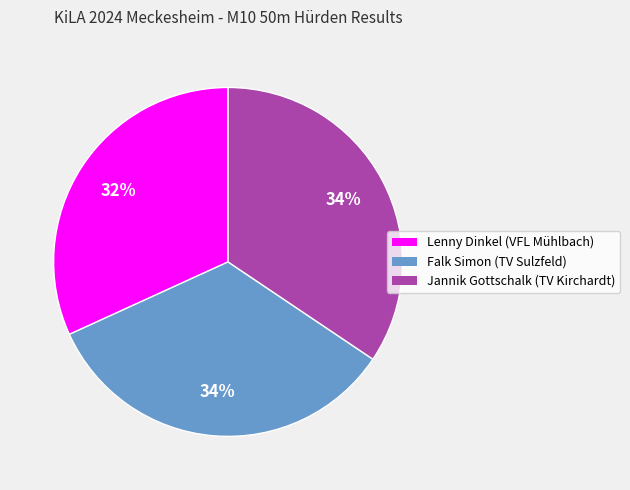

True or false: Lenny Dinkel (VFL Mühlbach) accounts for 32% of the total.

True